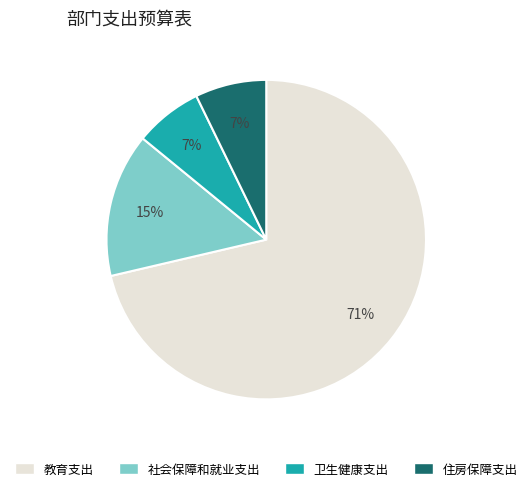

Is it true that 住房保障支出 is 15% of the pie?

False